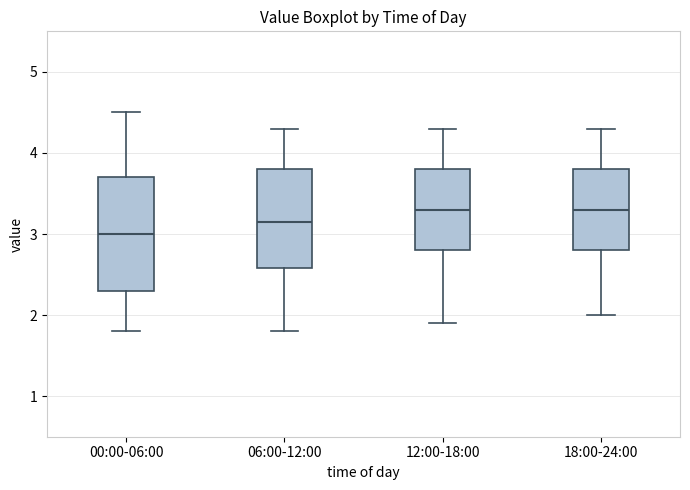

Where is the upper edge of the box for 06:00-12:00 on the y-axis? The values are not printed on the chart, so give them approximately, as read against the axis.

3.8